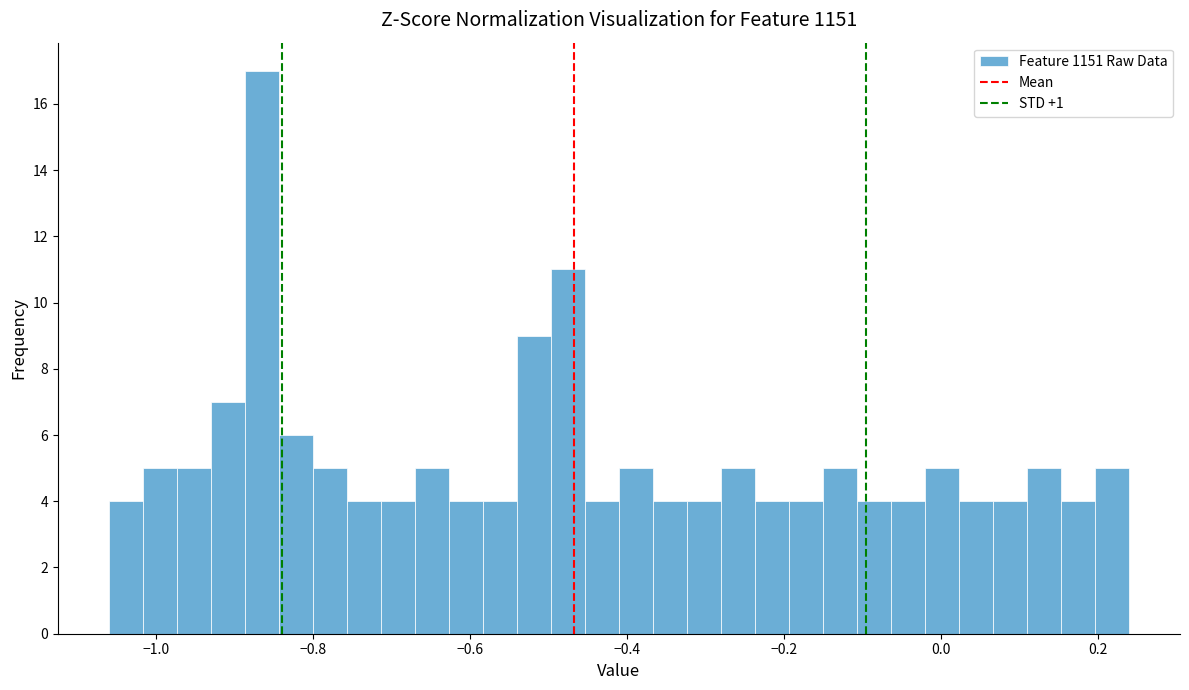

Around what value on the x-axis is the tallest bar? Give the approximate position of its centre, as read against the axis.

-0.86